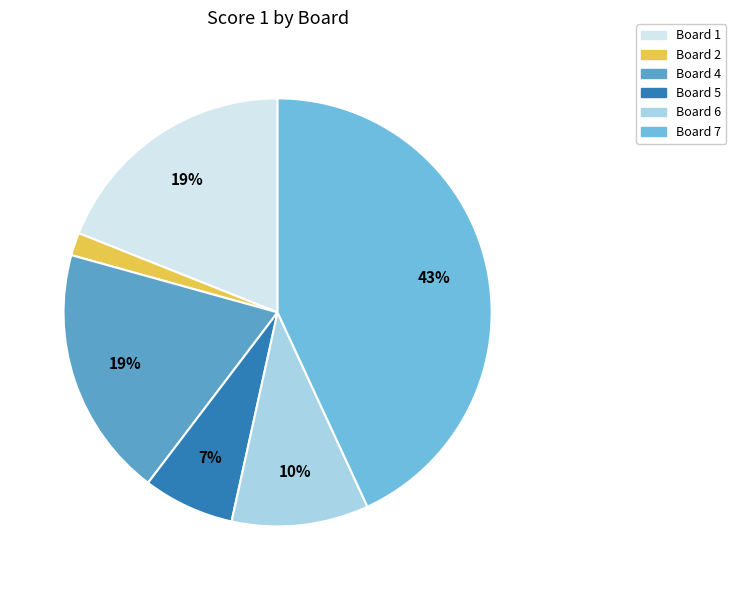

Which category has the biggest portion of the pie?

Board 7